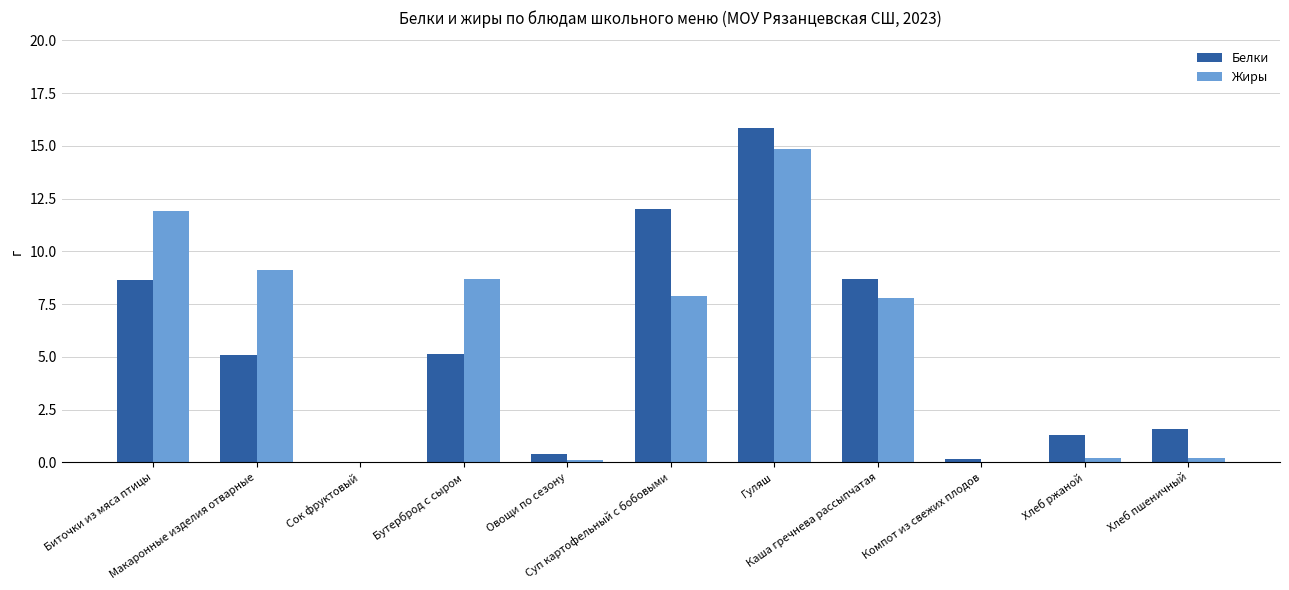

At which label does Жиры reach its peak?

Гуляш